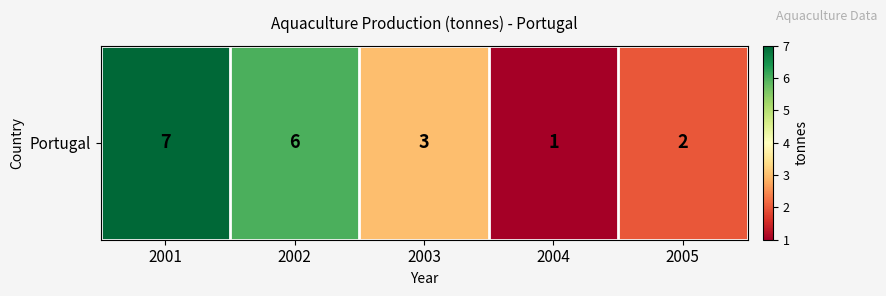

What is the greatest value displayed?

7